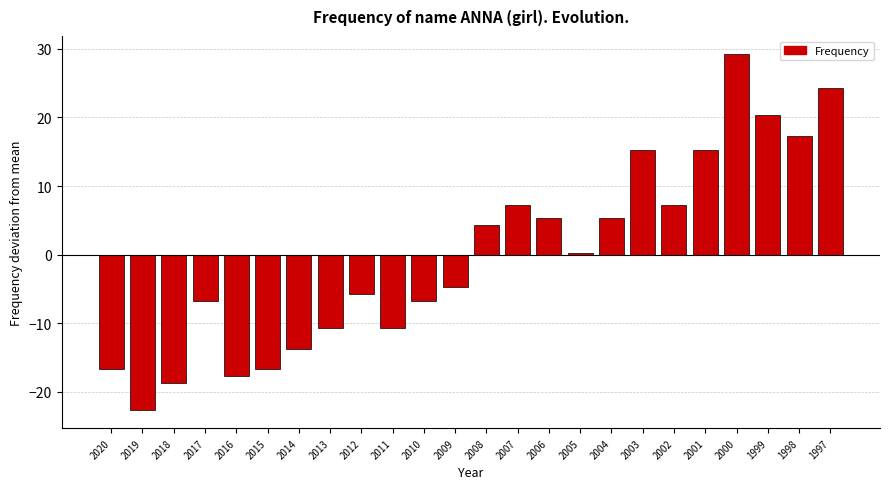

Is it true that the value at 2001 is 4.4?

False